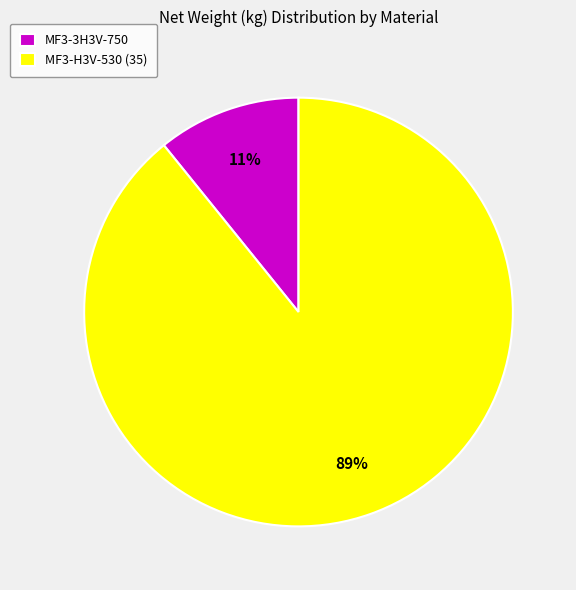

Do MF3-H3V-530 (35) and MF3-3H3V-750 together represent more than half of the pie?

Yes